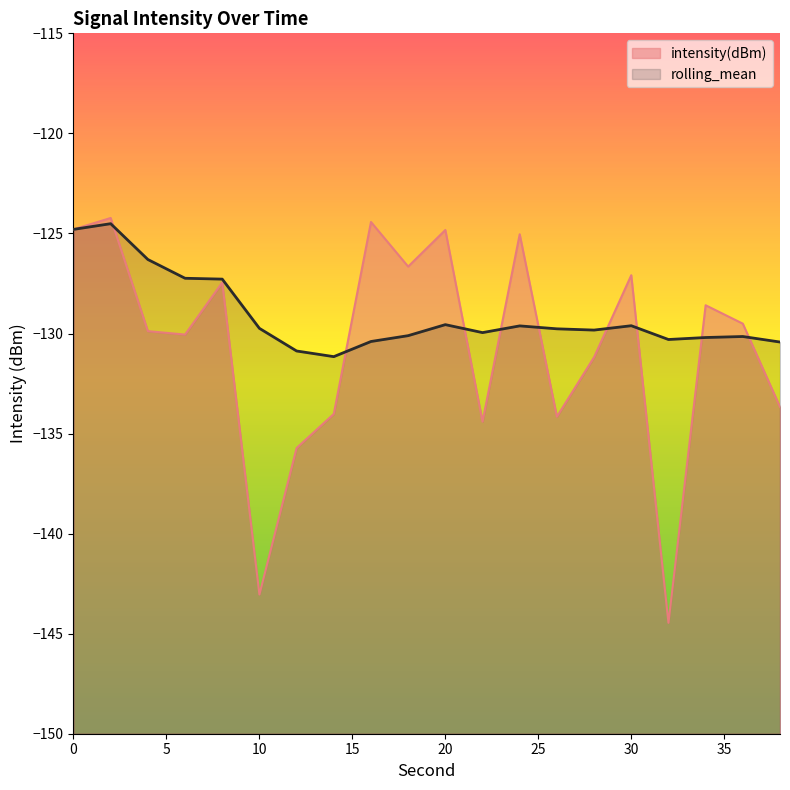

What is the difference between the maximum and minimum values in the intensity(dBm) series?

20.2